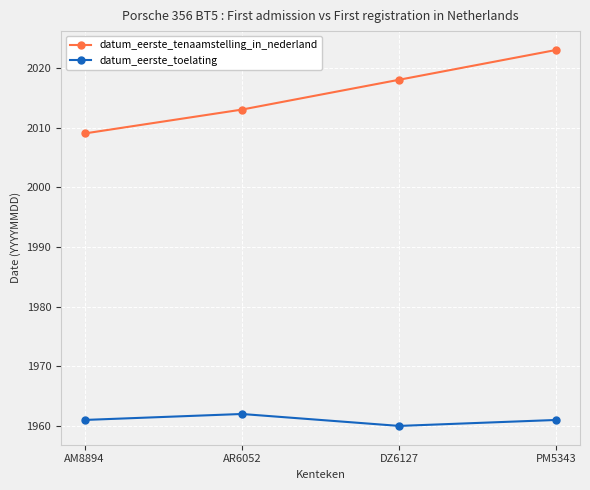

How many distinct data groups are displayed?

2